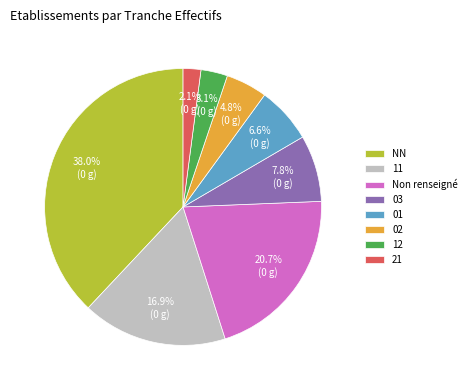

True or false: 01 accounts for 16% of the total.

False